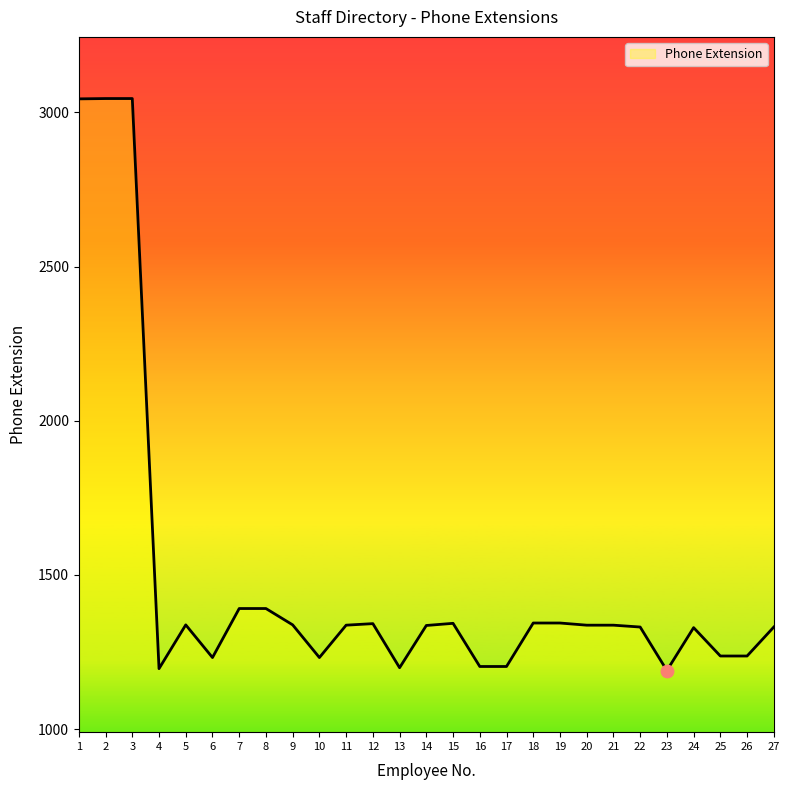

What is the change in value from 10 to 11?

+105